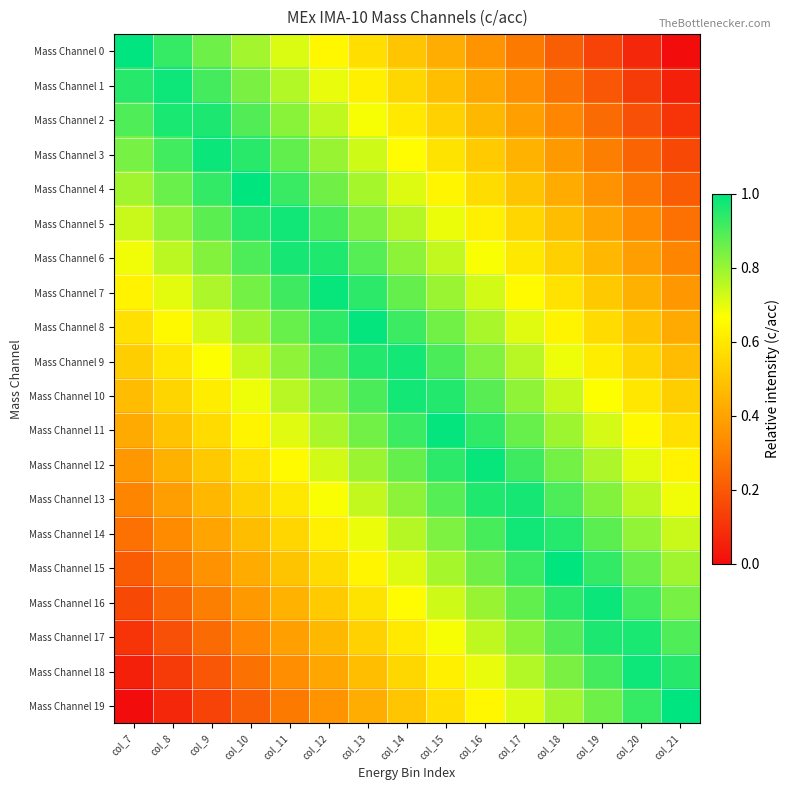

What is the difference between the highest and lowest values at col_20?

0.9